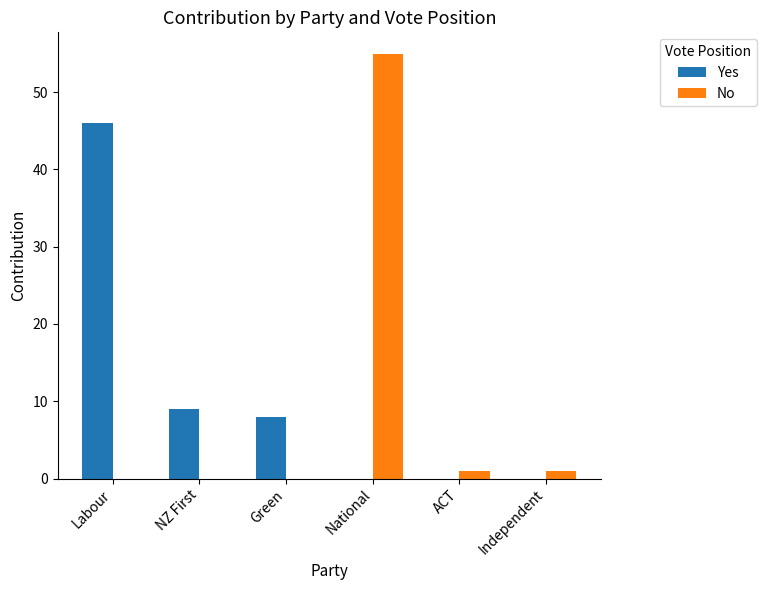

Which category has the highest value across all series?

National